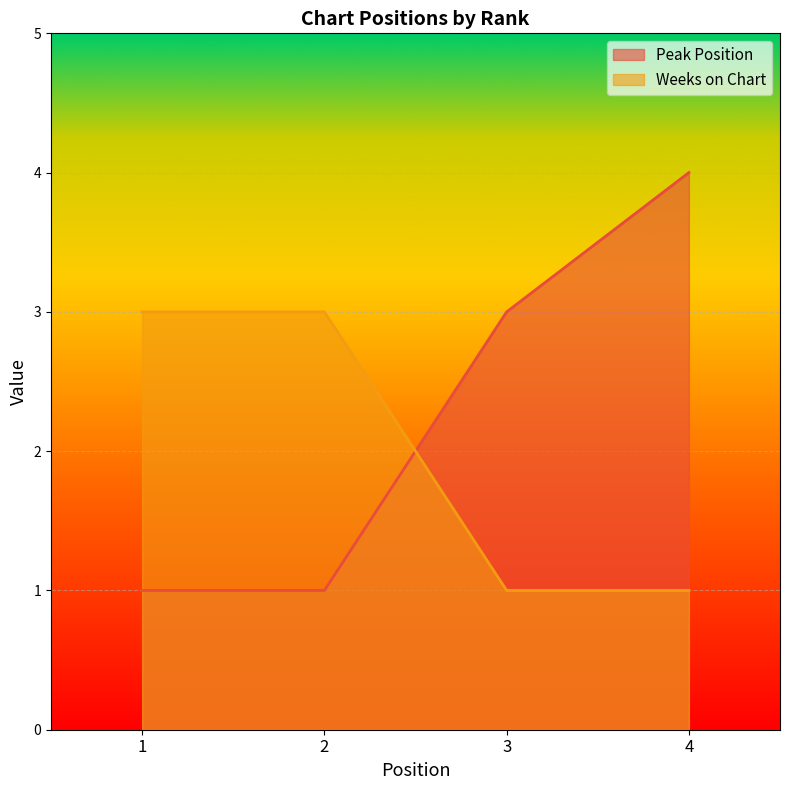

How many values in the Peak Position series are below 3?

2